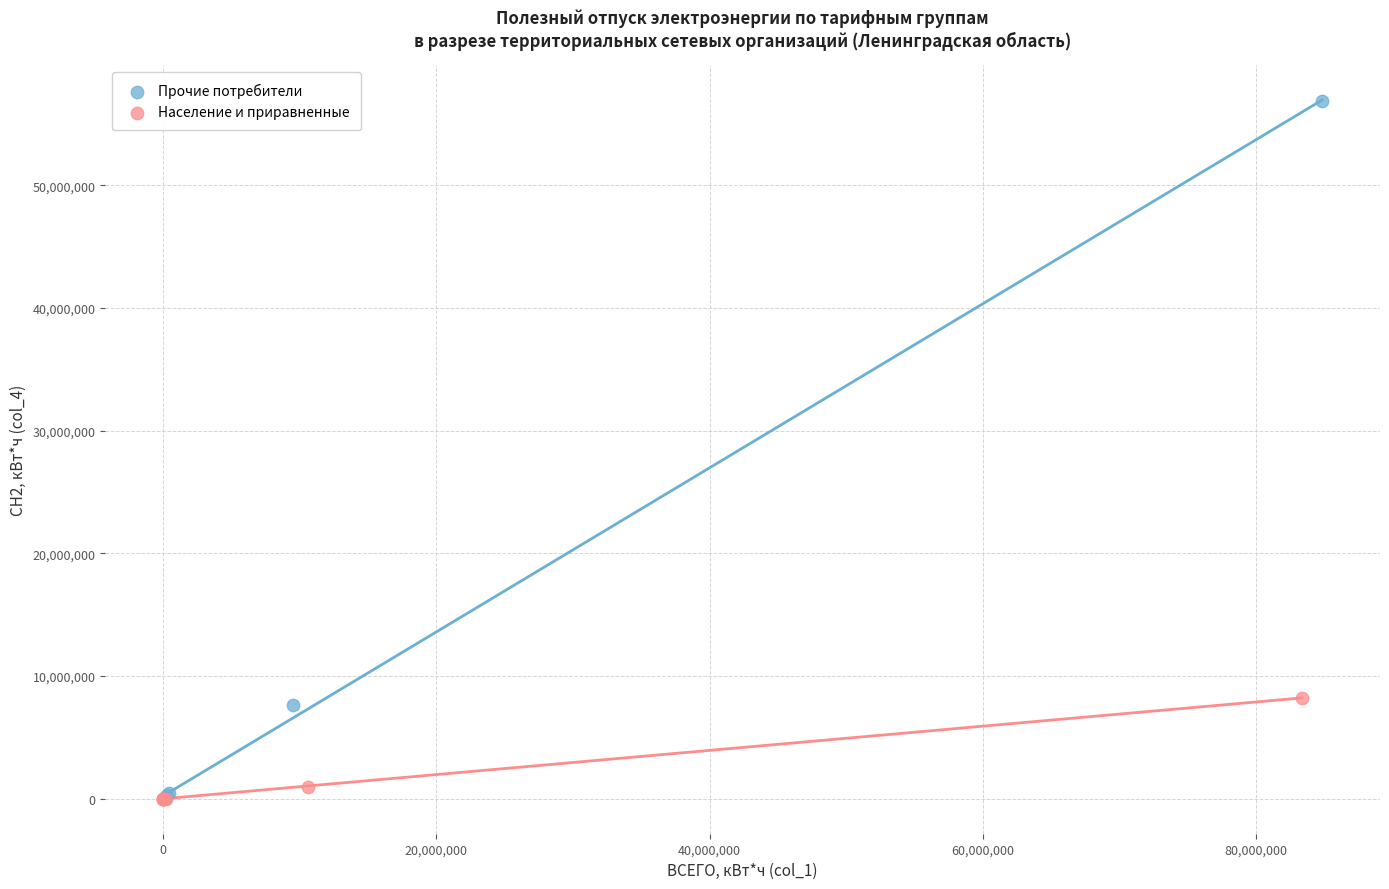

Which series has the largest Y range (max minus min)?

Прочие потребители